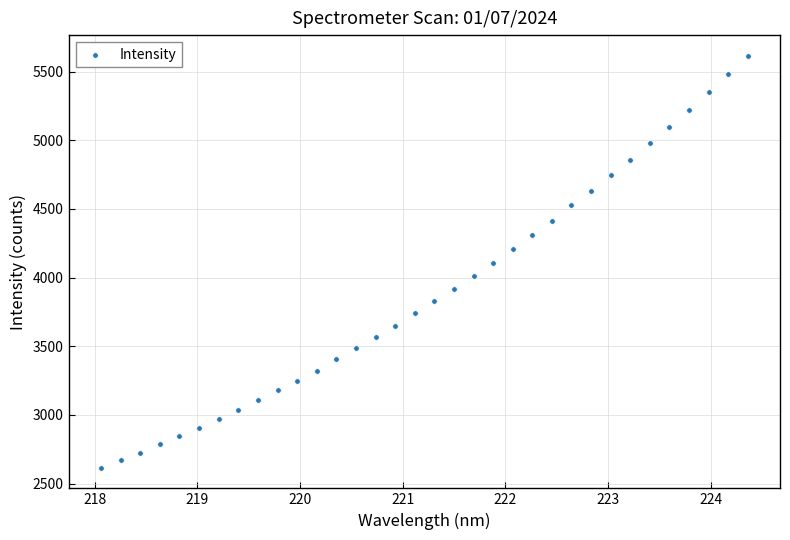

What is the range of X values (max minus min)?

6.3